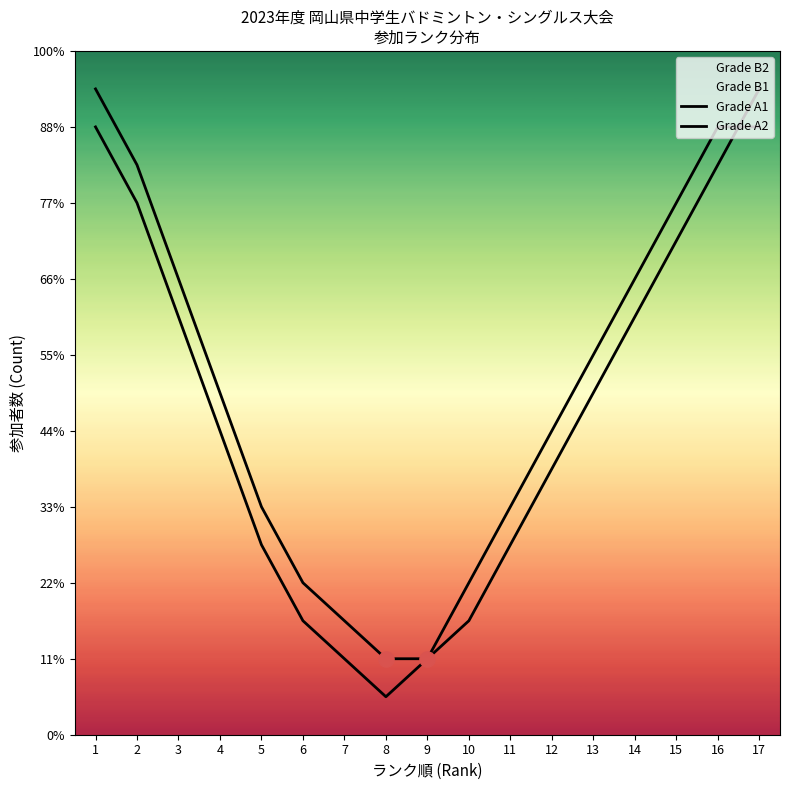

Which series has the largest Y range (max minus min)?

Grade A1